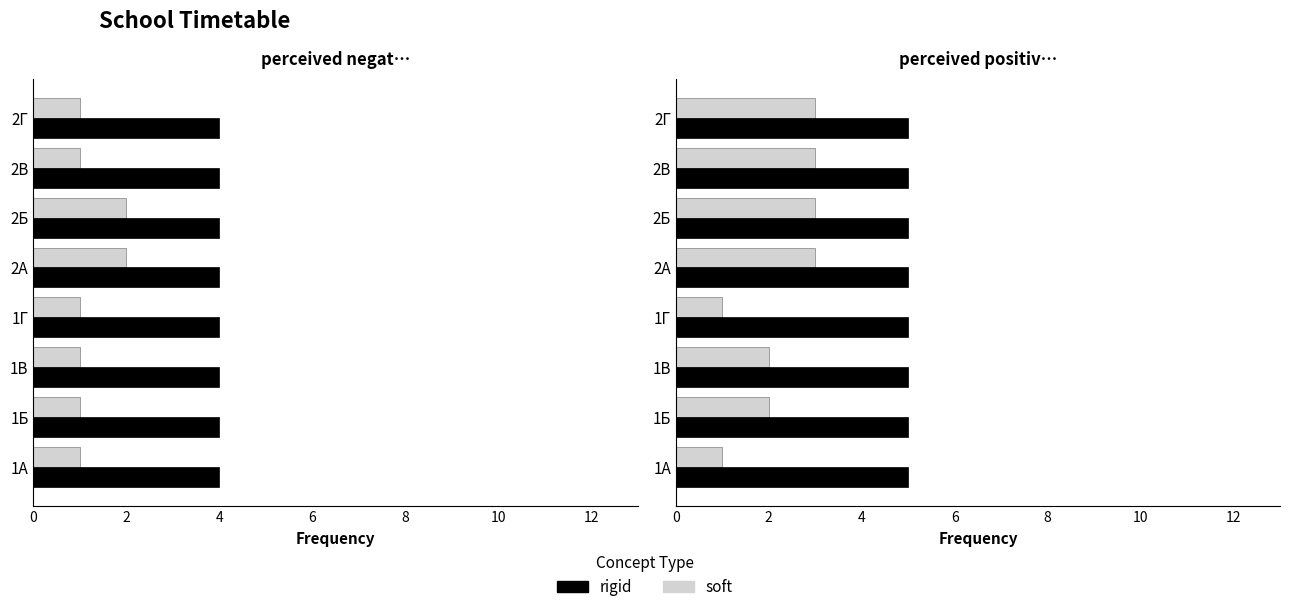

Which series has the largest range (max minus min)?

soft